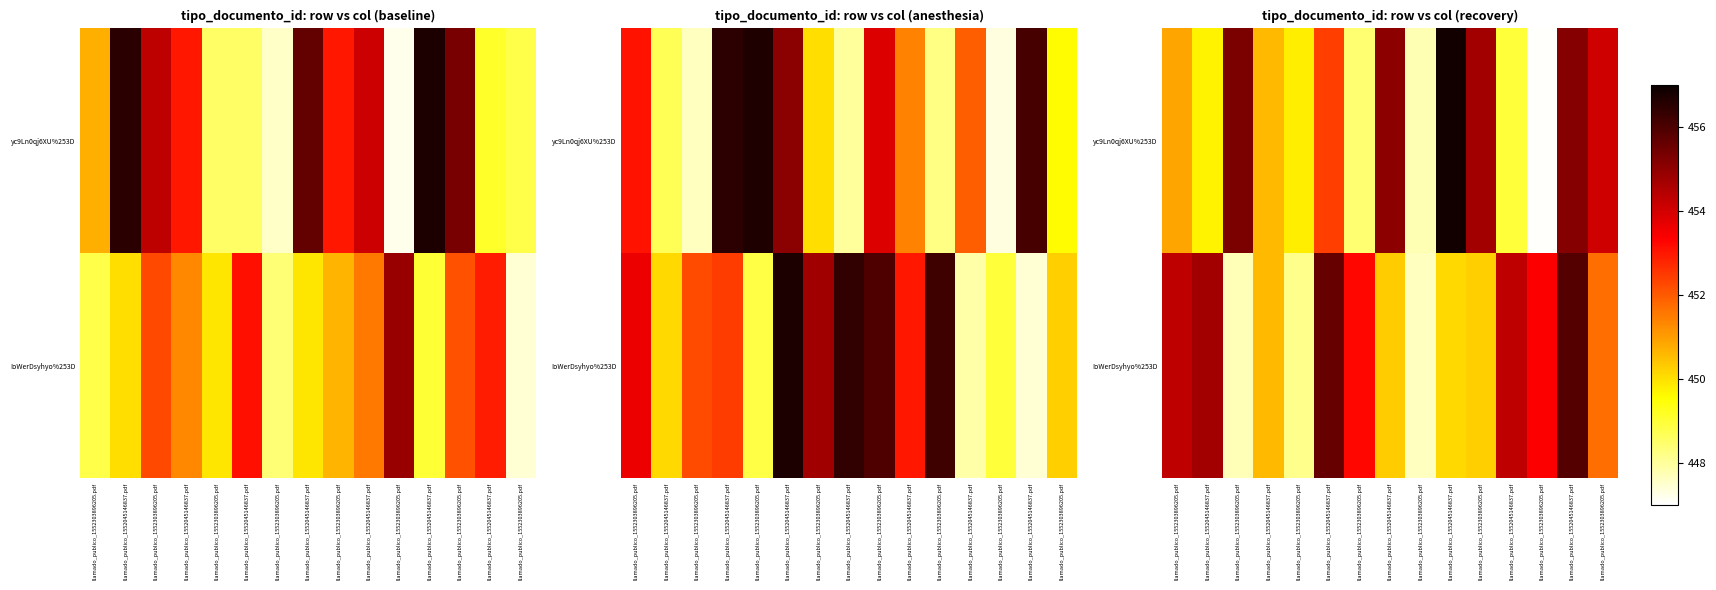

What is the difference between the IoWerDsyhyo%253D values at llamado_publico_1552045146837.pdf and llamado_publico_1552045146837.pdf?

0.3